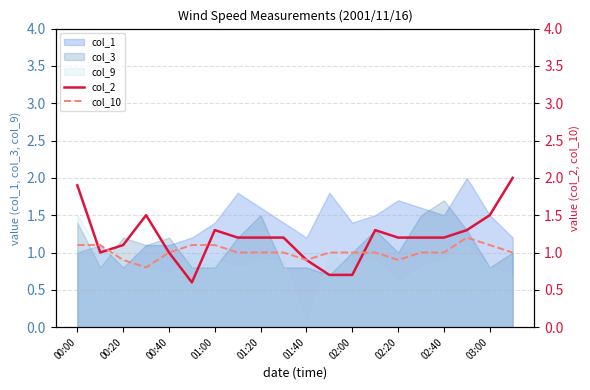

The col_3 series shows 1.2 at 00:20. True or false?

True